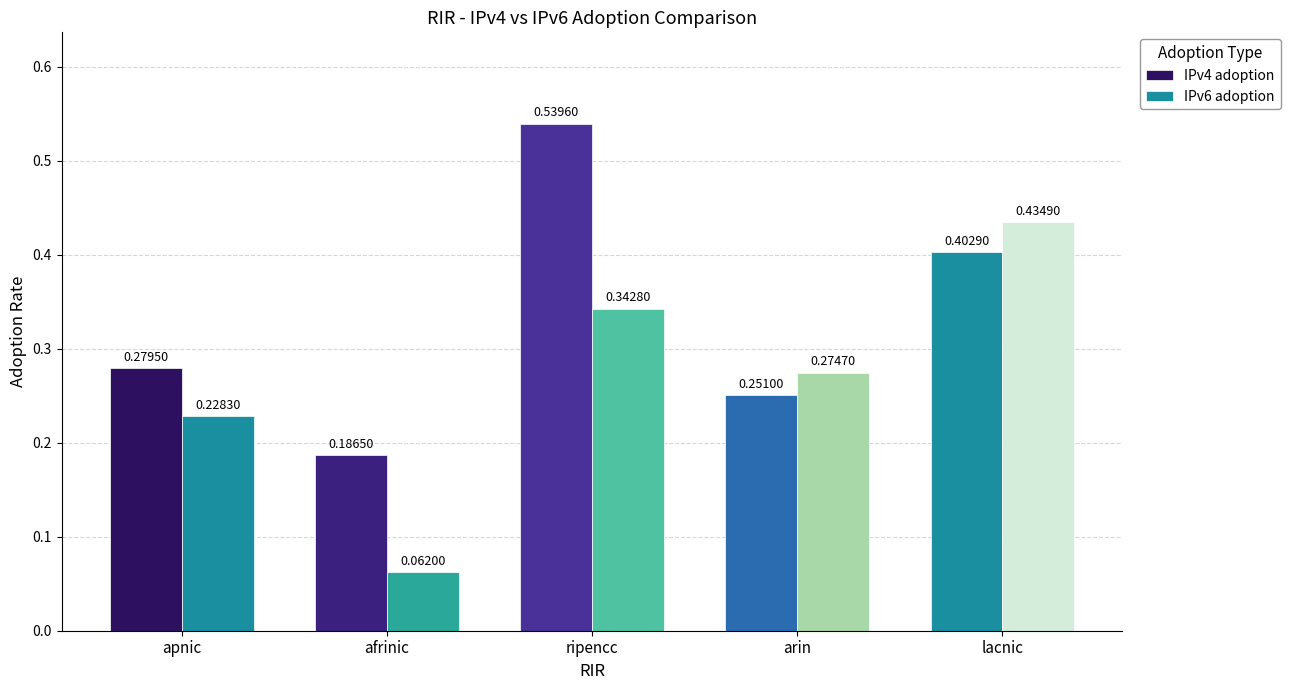

Which has a higher value, lacnic or arin?

lacnic